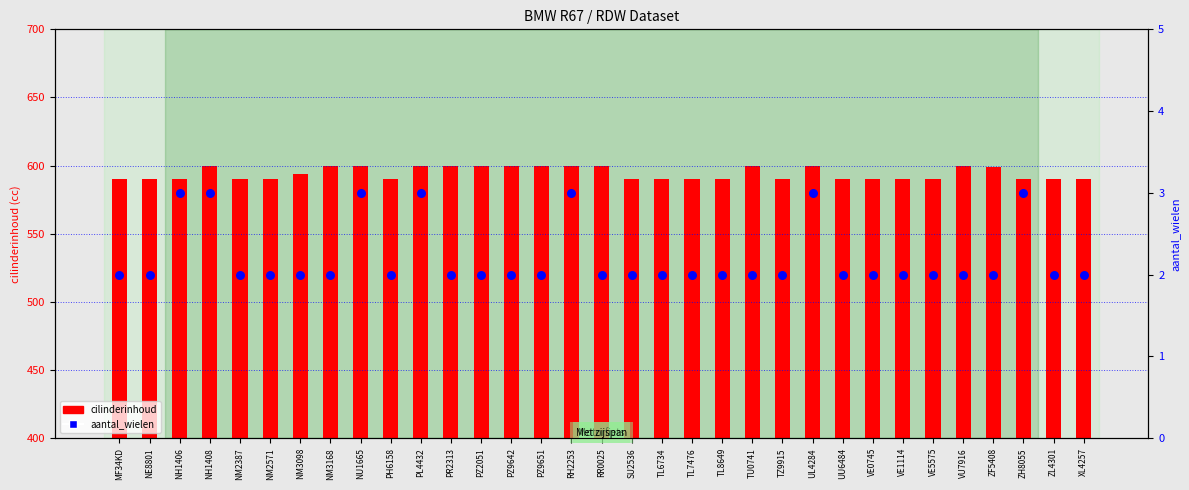

At which category is the sum across all series the highest?

NH1408